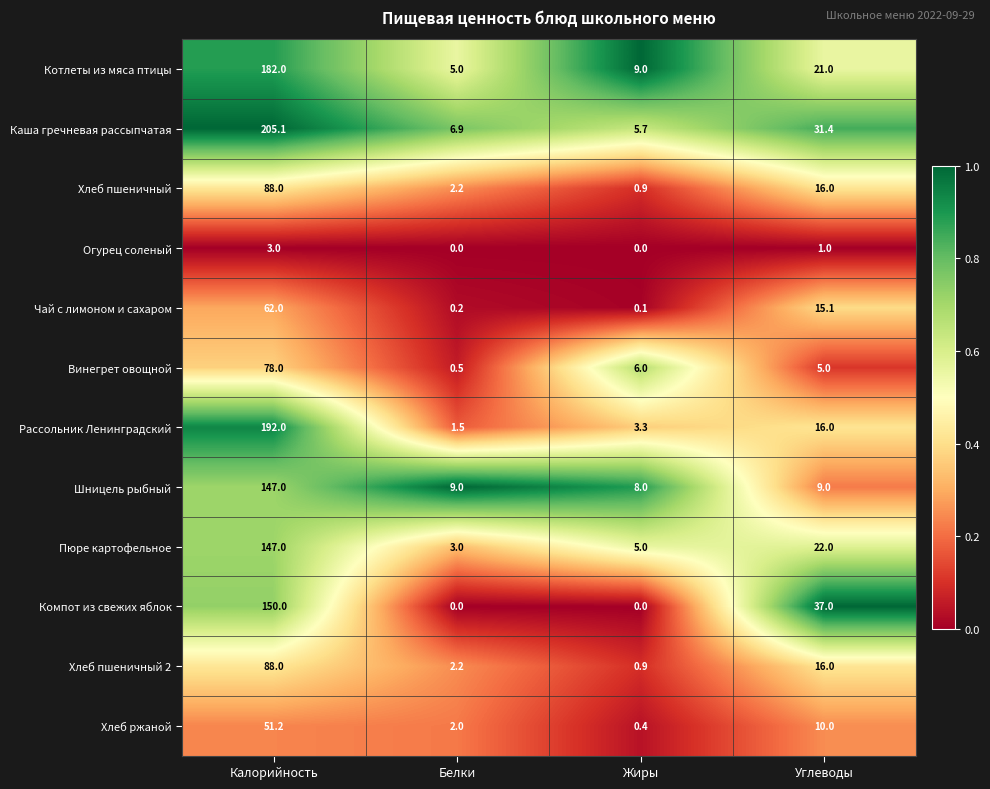

What is the spread (max minus min) of values at Калорийность?

202.1